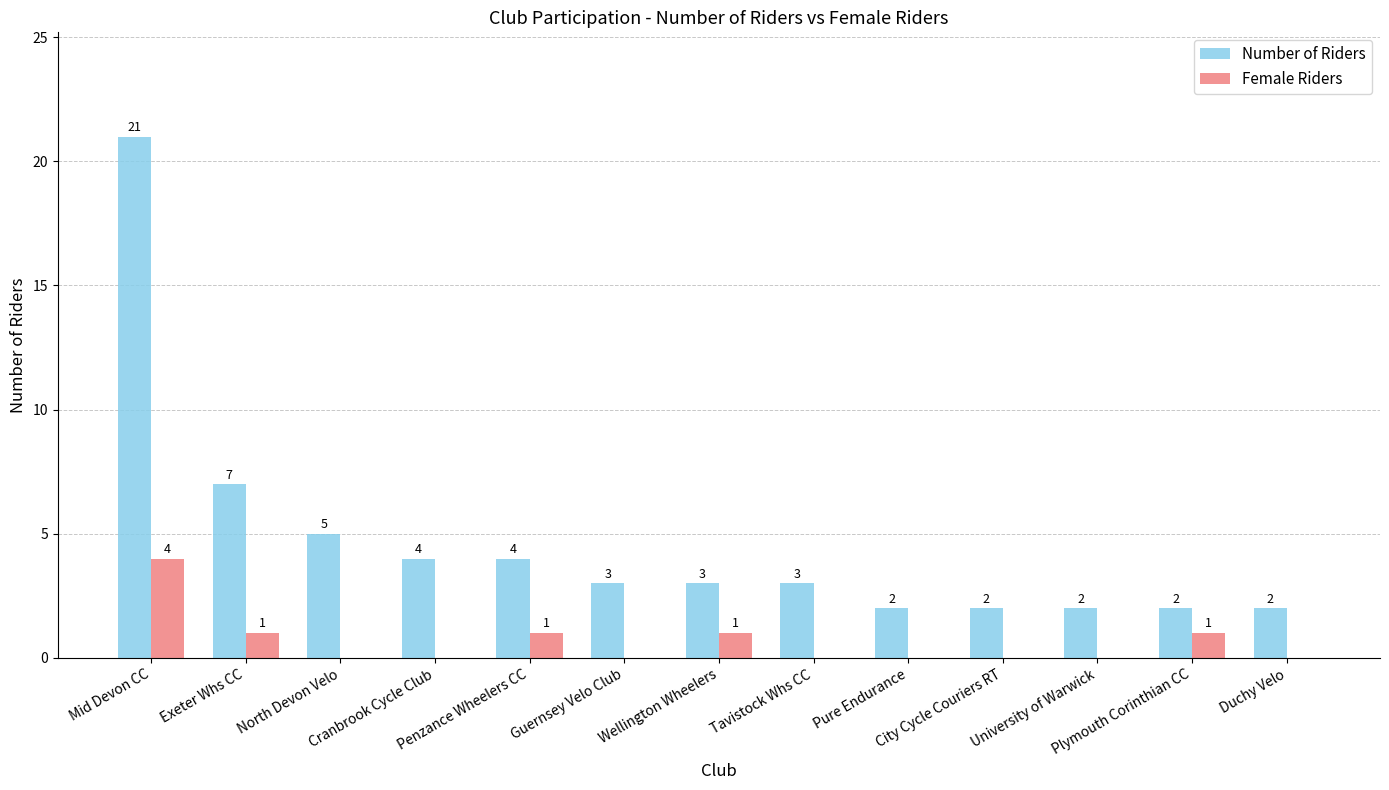

Reading left to right, what are all the values shown in this chart?

Number of Riders: 21	7	5	4	4	3	3	3	2	2	2	2	2
Female Riders: 4	1	0	0	1	0	1	0	0	0	0	1	0